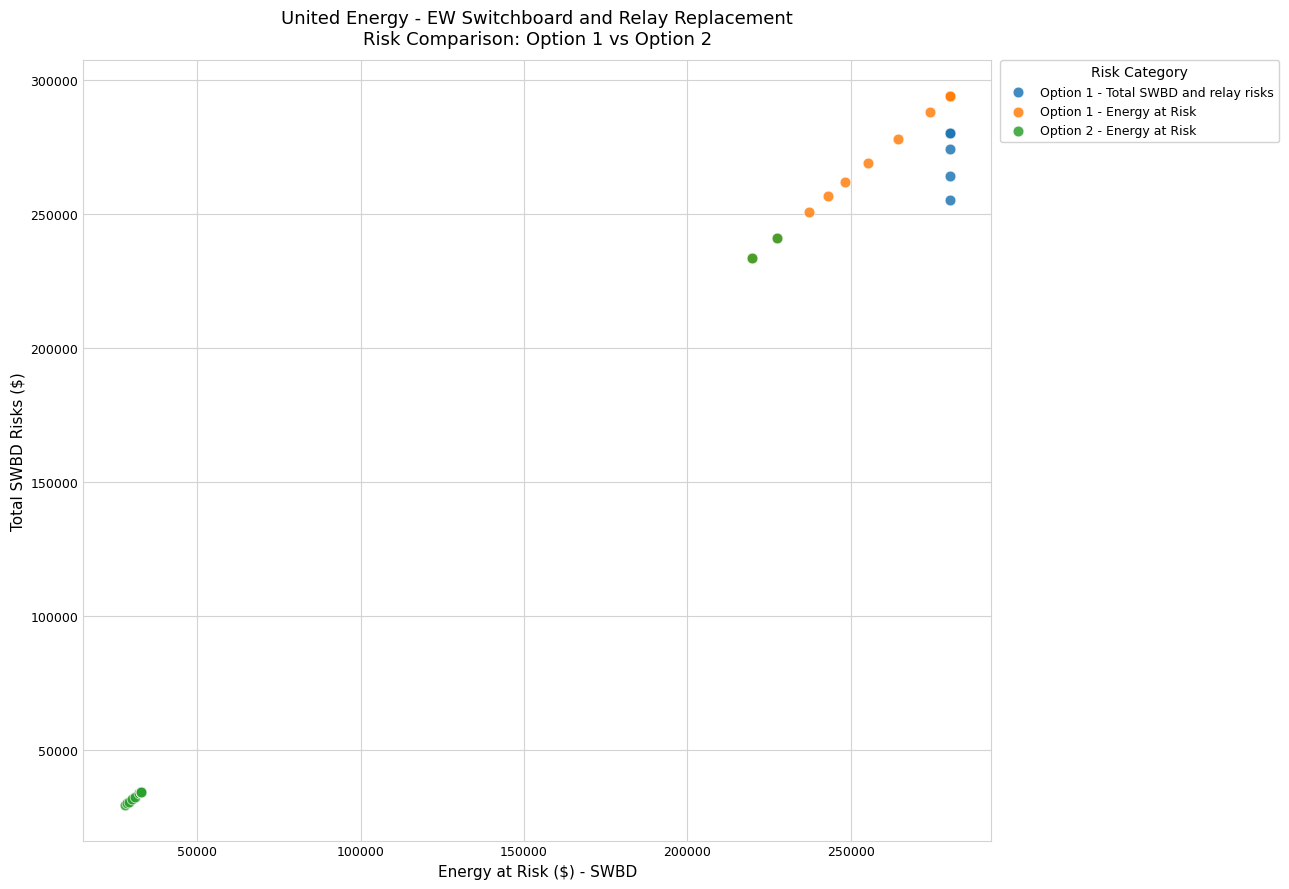

Which series reaches the minimum Y coordinate?

Option 2 - Energy at Risk